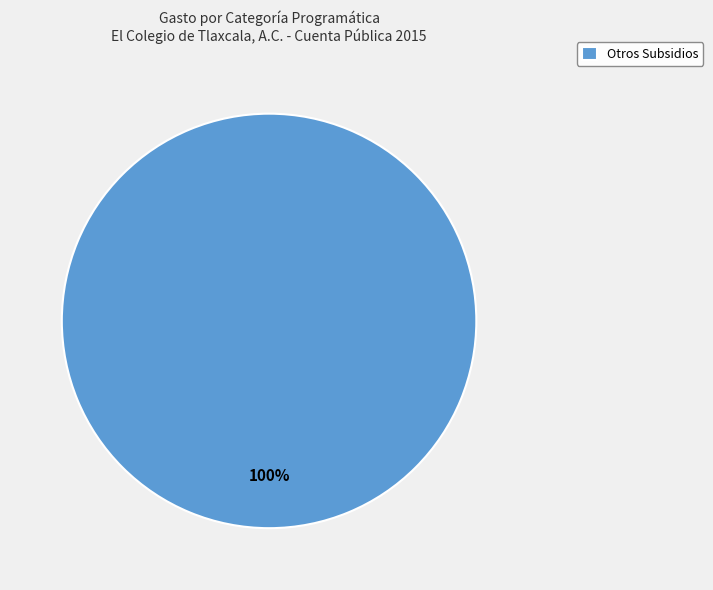

Rank the categories by value from highest to lowest.

Otros Subsidios